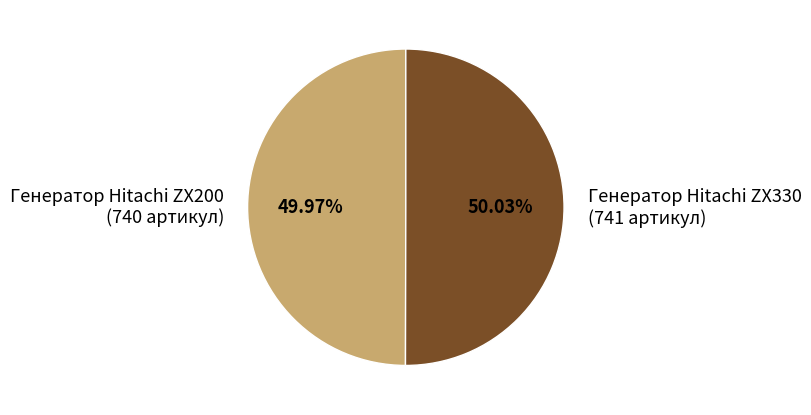

Combined, do Генератор Hitachi ZX200 (740 артикул) and Генератор Hitachi ZX330 (741 артикул) account for over 50%?

Yes